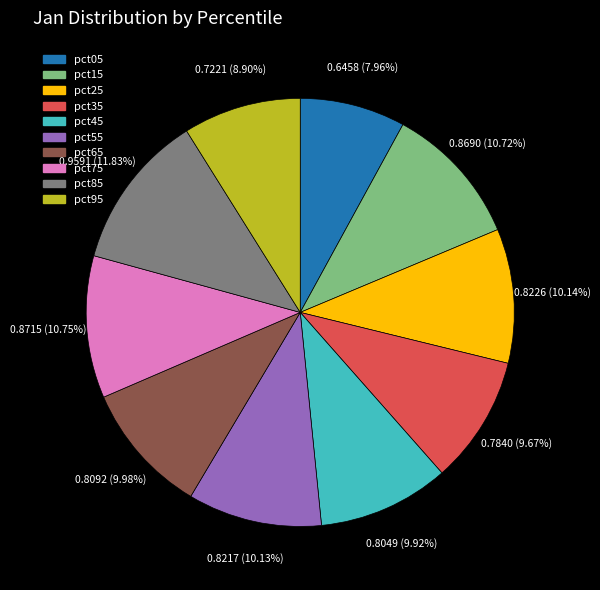

True or false: pct45 accounts for 10% of the total.

True